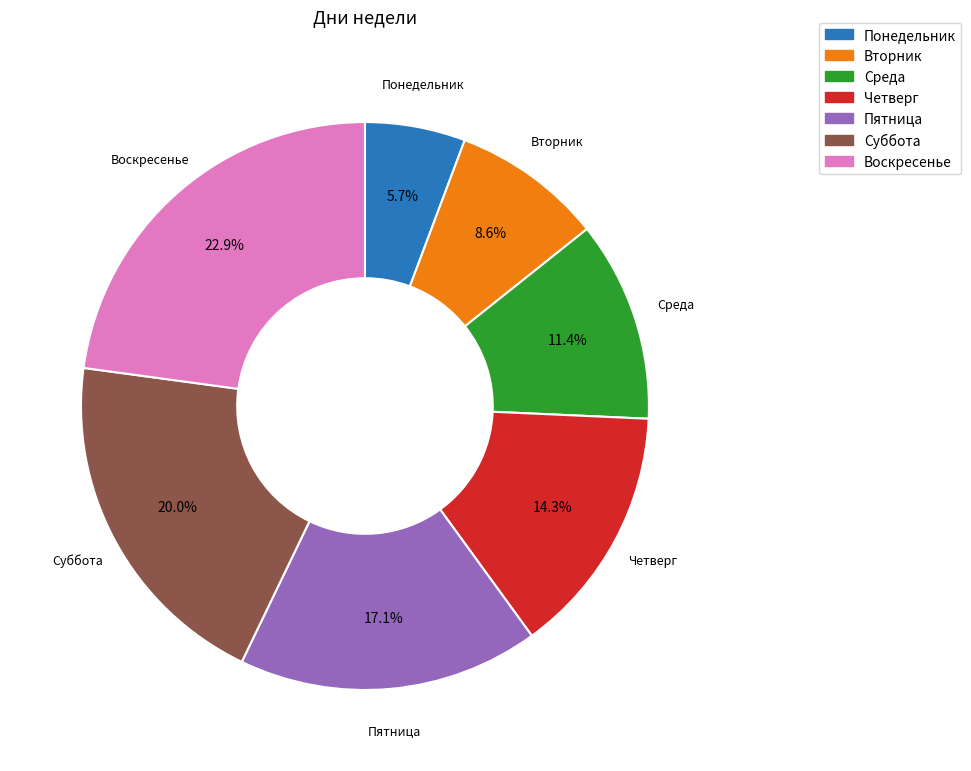

To the nearest percent, what is the combined percentage of Среда and Понедельник?

17%